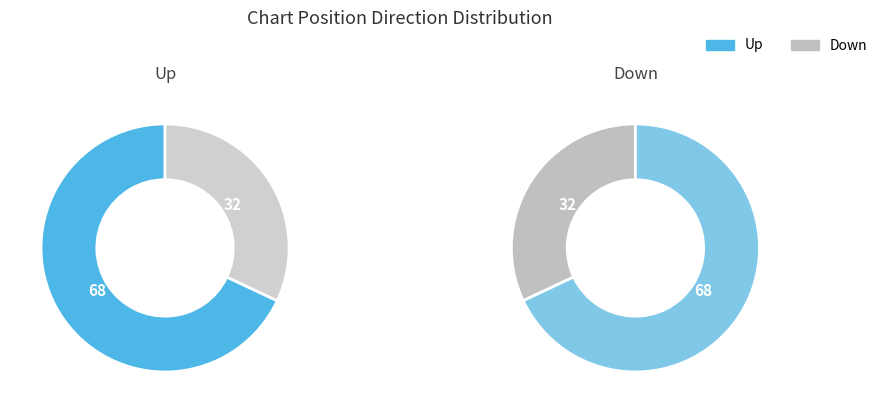

To the nearest percent, what percentage of the pie is down?

32%